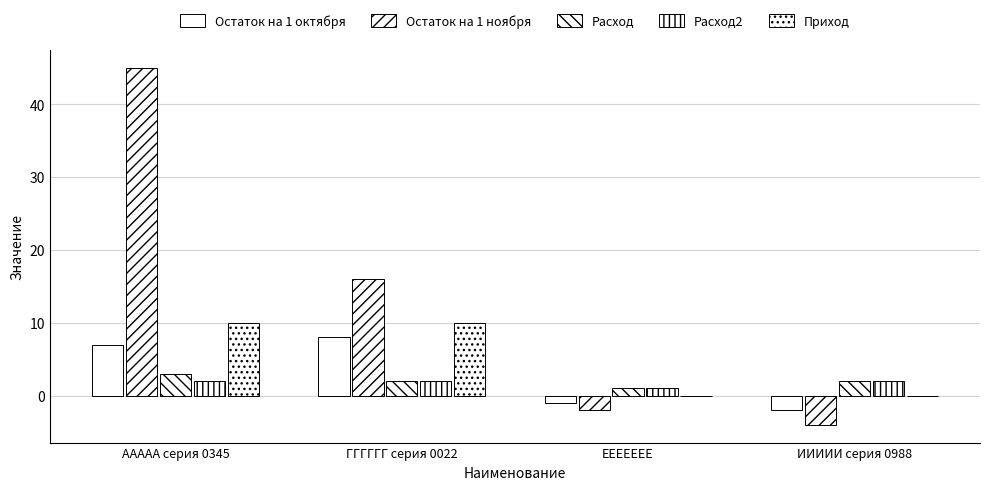

Reading right to left, list all the values displayed in this chart.

Остаток на 1 октября: -2	-1	8	7
Остаток на 1 ноября: -4	-2	16	45
Расход: 2	1	2	3
Расход2: 2	1	2	2
Приход: 0	0	10	10